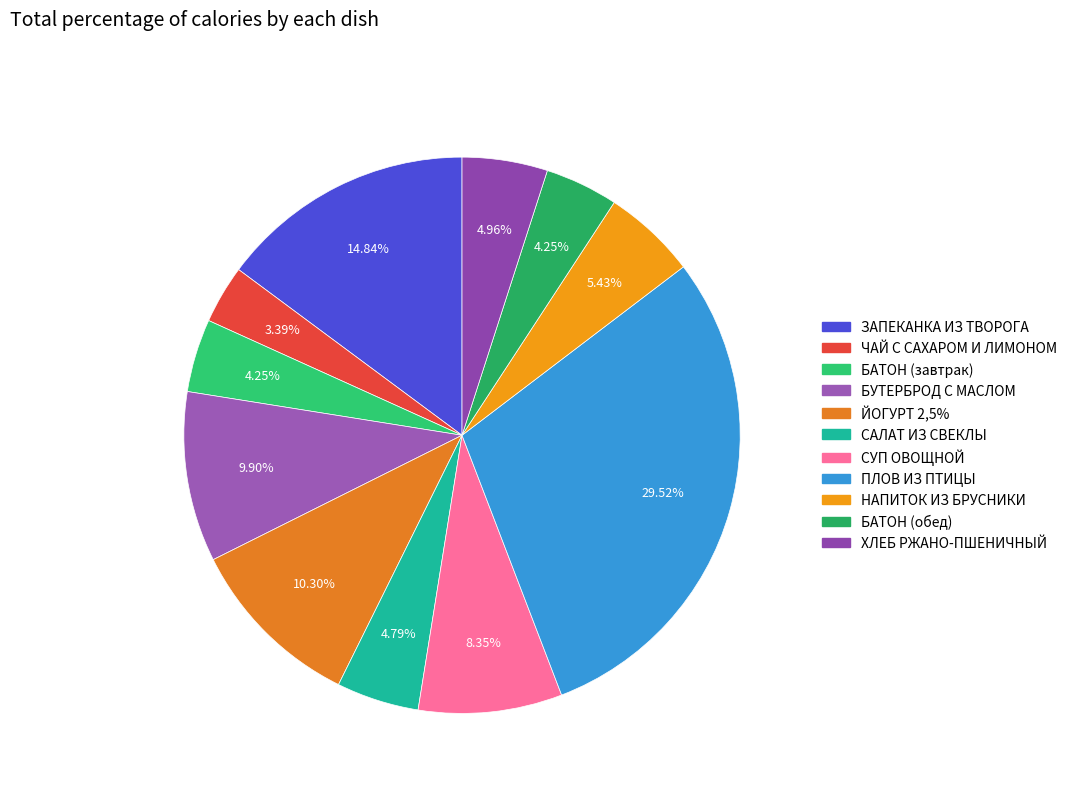

To the nearest percent, what is the difference between the largest and smallest slice percentages?

26%